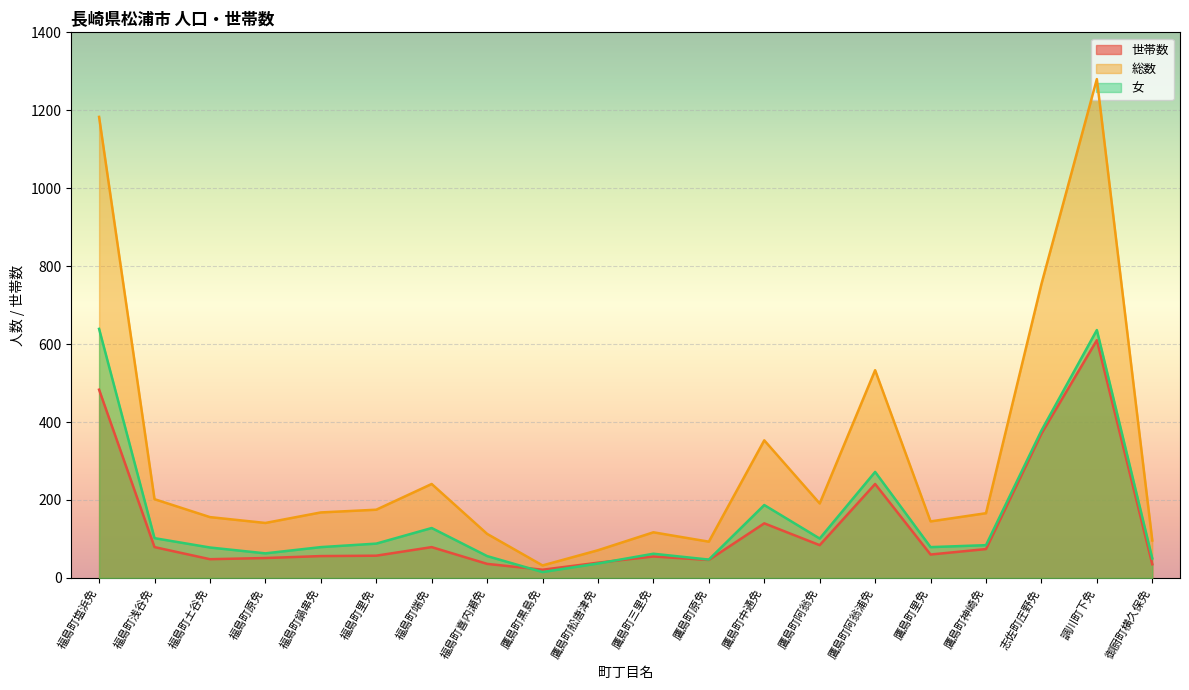

What is the label of the 5th point from the left?

福島町鍋串免